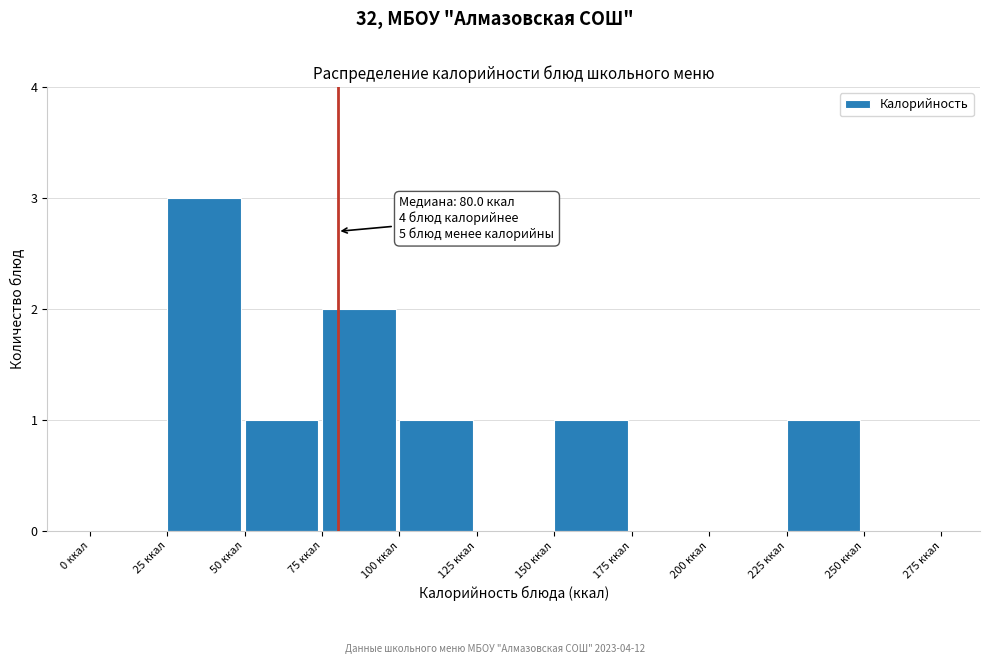

Over which range of the x-axis is the bar tallest?

25 to 50